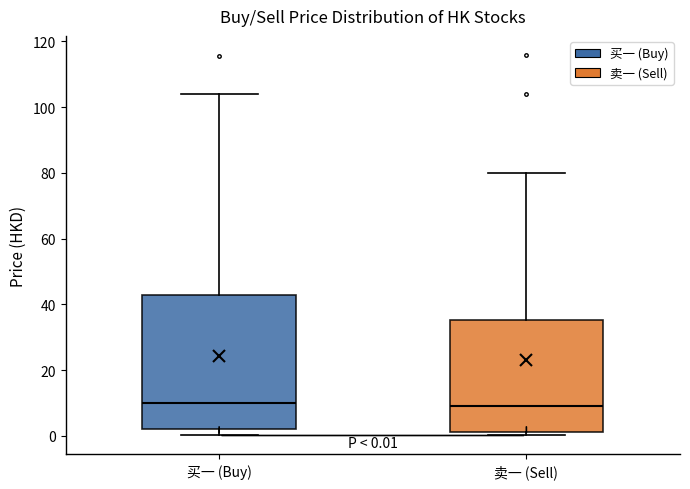

Comparing the boxes themselves (not the whiskers), which one is the tallest?

买一 (Buy)